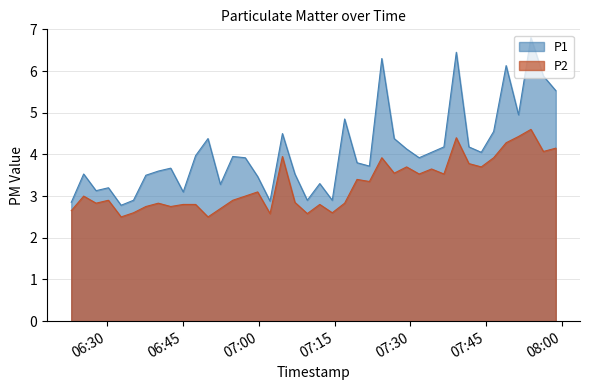

List the labels in order of P1 value, smallest first.

2023-04-25T06:32:48, 2023-04-25T06:22:57, 2023-04-25T07:02:15, 2023-04-25T06:35:15, 2023-04-25T07:09:37, 2023-04-25T07:14:33, 2023-04-25T06:45:05, 2023-04-25T06:27:51, 2023-04-25T06:30:18, 2023-04-25T06:52:26, 2023-04-25T07:12:05, 2023-04-25T06:59:48, 2023-04-25T06:37:42, 2023-04-25T06:25:24, 2023-04-25T07:07:10, 2023-04-25T06:40:10, 2023-04-25T06:42:37, 2023-04-25T07:21:54, 2023-04-25T07:19:27, 2023-04-25T06:57:21, 2023-04-25T07:31:44, 2023-04-25T06:54:53, 2023-04-25T06:47:32, 2023-04-25T07:34:11, 2023-04-25T07:44:01, 2023-04-25T07:29:15, 2023-04-25T07:36:38, 2023-04-25T07:41:34, 2023-04-25T06:49:59, 2023-04-25T07:26:48, 2023-04-25T07:04:42, 2023-04-25T07:46:28, 2023-04-25T07:17:00, 2023-04-25T07:51:23, 2023-04-25T07:58:45, 2023-04-25T07:56:18, 2023-04-25T07:48:56, 2023-04-25T07:24:21, 2023-04-25T07:39:05, 2023-04-25T07:53:50